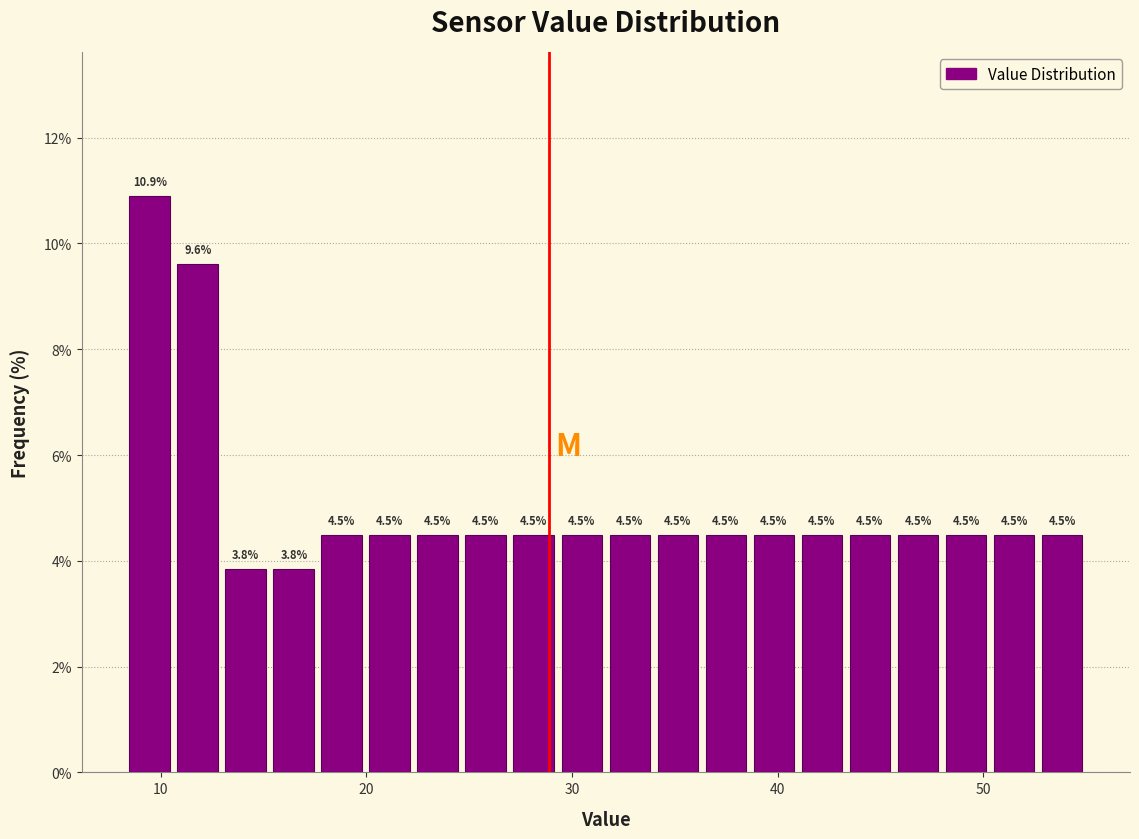

Around what value on the x-axis is the tallest bar? Give the approximate position of its centre, as read against the axis.

9